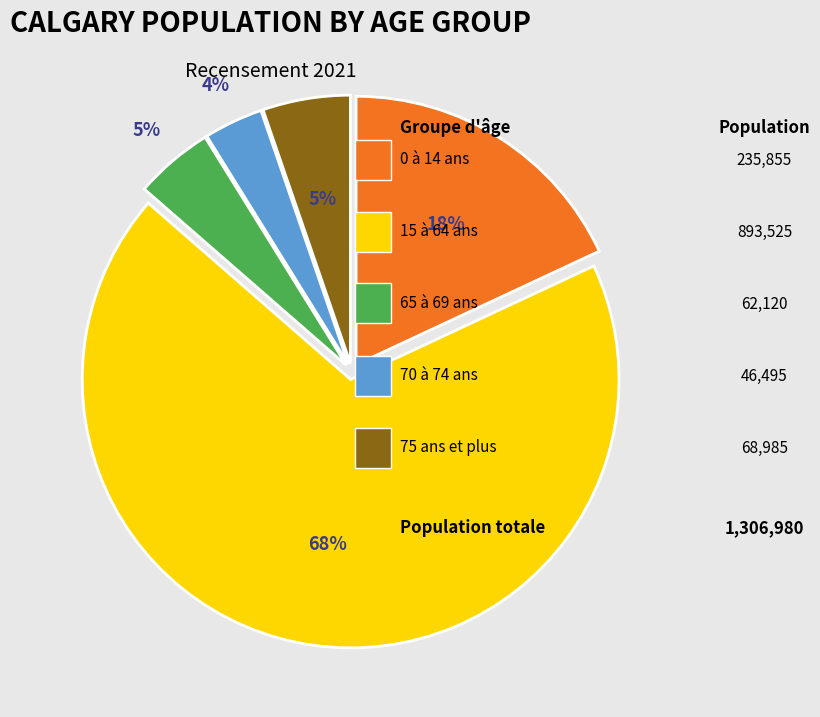

Is there any slice that represents more than half of the pie?

Yes